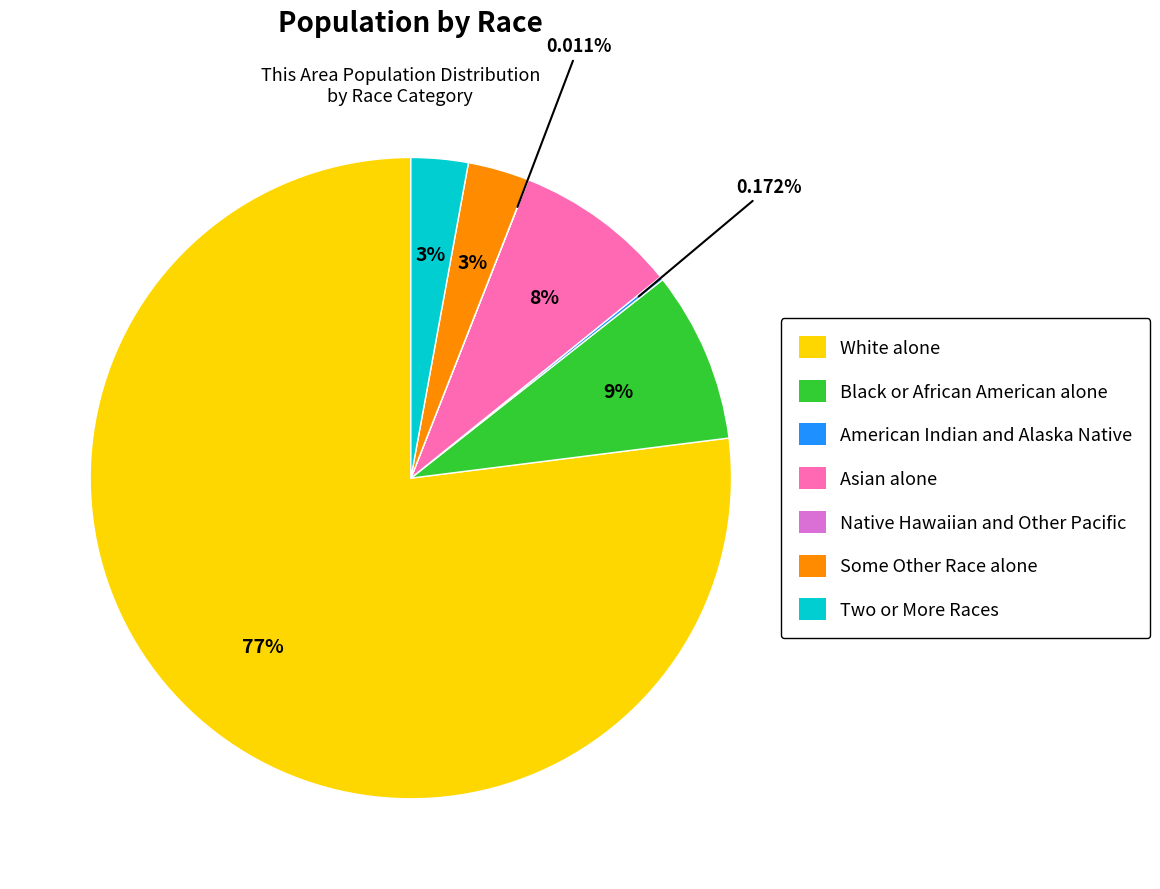

To the nearest percent, what is the difference between the Black or African American alone and Some Other Race alone slice percentages?

6%